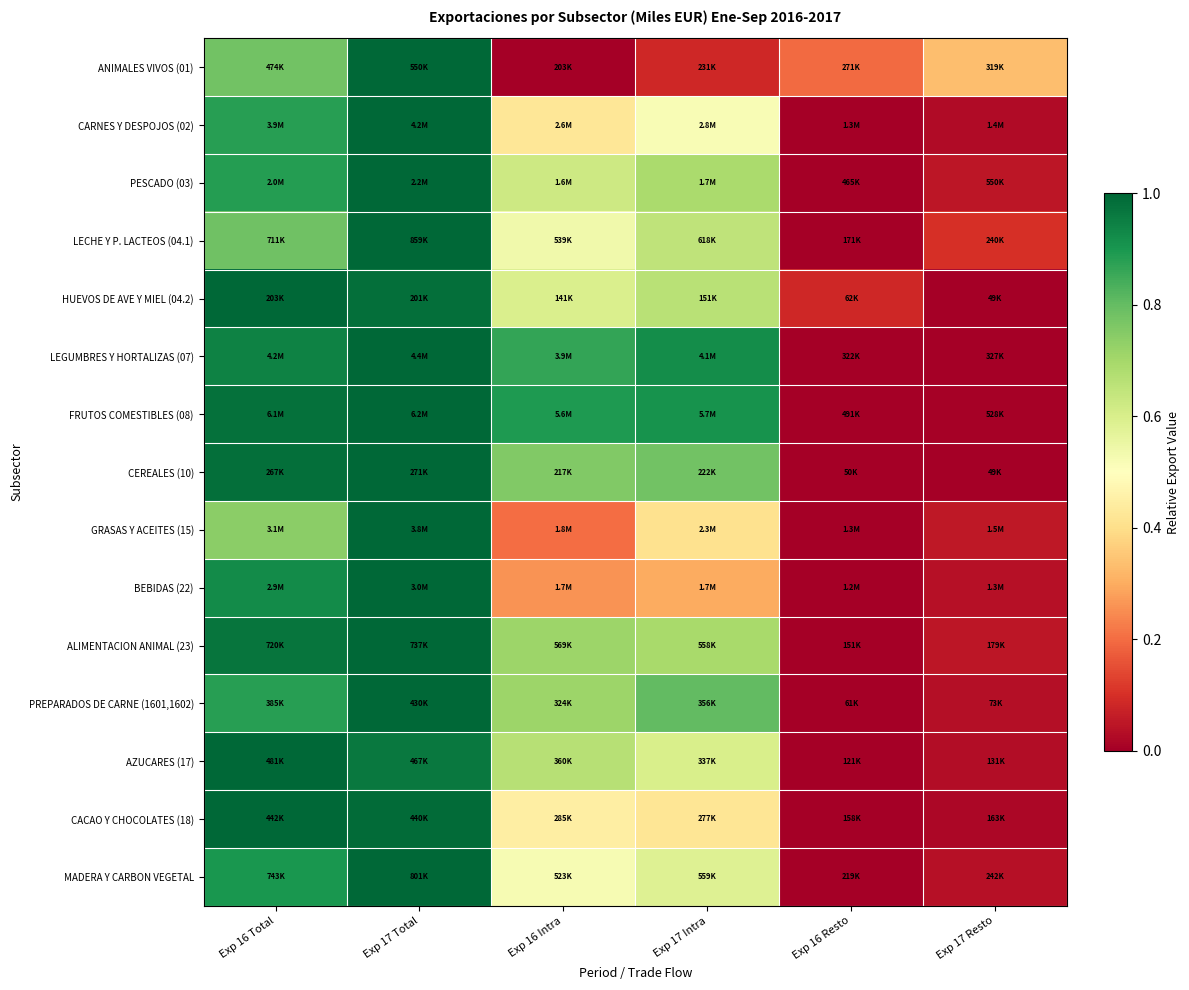

Reading left to right, list all the values displayed in this chart.

ANIMALES VIVOS (01): Exp 16 Total=0.8	Exp 17 Total=1.0	Exp 16 Intra=0.0	Exp 17 Intra=0.1	Exp 16 Resto=0.2	Exp 17 Resto=0.3
CARNES Y DESPOJOS (02): Exp 16 Total=0.9	Exp 17 Total=1.0	Exp 16 Intra=0.4	Exp 17 Intra=0.5	Exp 16 Resto=0.0	Exp 17 Resto=0.0
PESCADO (03): Exp 16 Total=0.9	Exp 17 Total=1.0	Exp 16 Intra=0.6	Exp 17 Intra=0.7	Exp 16 Resto=0.0	Exp 17 Resto=0.0
LECHE Y P. LACTEOS (04.1): Exp 16 Total=0.8	Exp 17 Total=1.0	Exp 16 Intra=0.5	Exp 17 Intra=0.7	Exp 16 Resto=0.0	Exp 17 Resto=0.1
HUEVOS DE AVE Y MIEL (04.2): Exp 16 Total=1.0	Exp 17 Total=1.0	Exp 16 Intra=0.6	Exp 17 Intra=0.7	Exp 16 Resto=0.1	Exp 17 Resto=0.0
LEGUMBRES Y HORTALIZAS (07): Exp 16 Total=0.9	Exp 17 Total=1.0	Exp 16 Intra=0.9	Exp 17 Intra=0.9	Exp 16 Resto=0.0	Exp 17 Resto=0.0
FRUTOS COMESTIBLES (08): Exp 16 Total=1.0	Exp 17 Total=1.0	Exp 16 Intra=0.9	Exp 17 Intra=0.9	Exp 16 Resto=0.0	Exp 17 Resto=0.0
CEREALES (10): Exp 16 Total=1.0	Exp 17 Total=1.0	Exp 16 Intra=0.8	Exp 17 Intra=0.8	Exp 16 Resto=0.0	Exp 17 Resto=0.0
GRASAS Y ACEITES (15): Exp 16 Total=0.7	Exp 17 Total=1.0	Exp 16 Intra=0.2	Exp 17 Intra=0.4	Exp 16 Resto=0.0	Exp 17 Resto=0.1
BEBIDAS (22): Exp 16 Total=0.9	Exp 17 Total=1.0	Exp 16 Intra=0.3	Exp 17 Intra=0.3	Exp 16 Resto=0.0	Exp 17 Resto=0.0
ALIMENTACION ANIMAL (23): Exp 16 Total=1.0	Exp 17 Total=1.0	Exp 16 Intra=0.7	Exp 17 Intra=0.7	Exp 16 Resto=0.0	Exp 17 Resto=0.0
PREPARADOS DE CARNE (1601,1602): Exp 16 Total=0.9	Exp 17 Total=1.0	Exp 16 Intra=0.7	Exp 17 Intra=0.8	Exp 16 Resto=0.0	Exp 17 Resto=0.0
AZUCARES (17): Exp 16 Total=1.0	Exp 17 Total=1.0	Exp 16 Intra=0.7	Exp 17 Intra=0.6	Exp 16 Resto=0.0	Exp 17 Resto=0.0
CACAO Y CHOCOLATES (18): Exp 16 Total=1.0	Exp 17 Total=1.0	Exp 16 Intra=0.4	Exp 17 Intra=0.4	Exp 16 Resto=0.0	Exp 17 Resto=0.0
MADERA Y CARBON VEGETAL: Exp 16 Total=0.9	Exp 17 Total=1.0	Exp 16 Intra=0.5	Exp 17 Intra=0.6	Exp 16 Resto=0.0	Exp 17 Resto=0.0